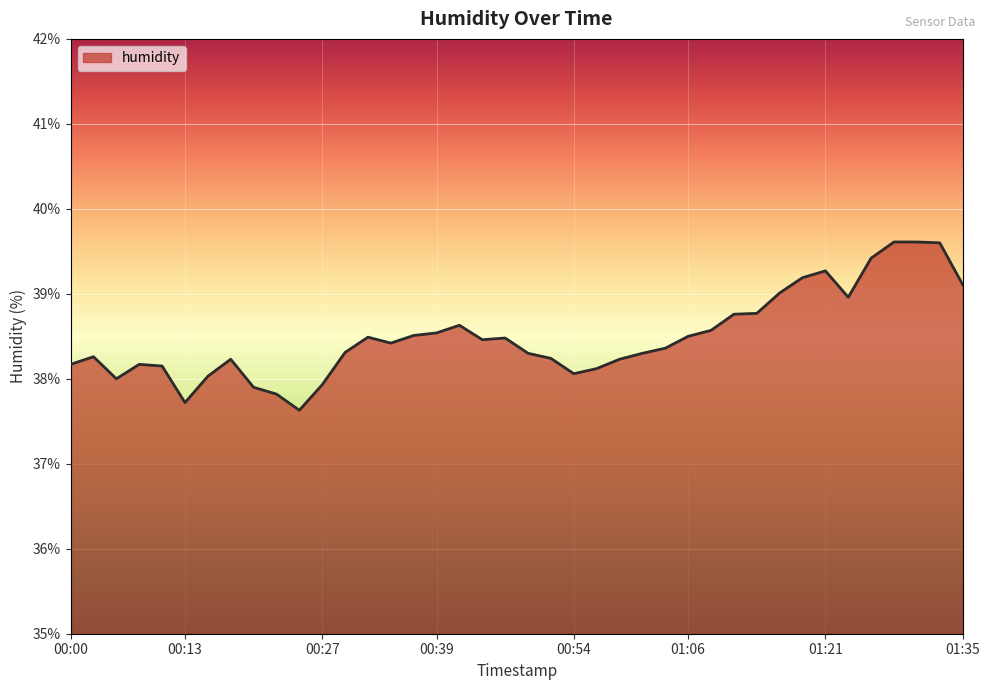

What is the minimum value shown in the chart?

37.6